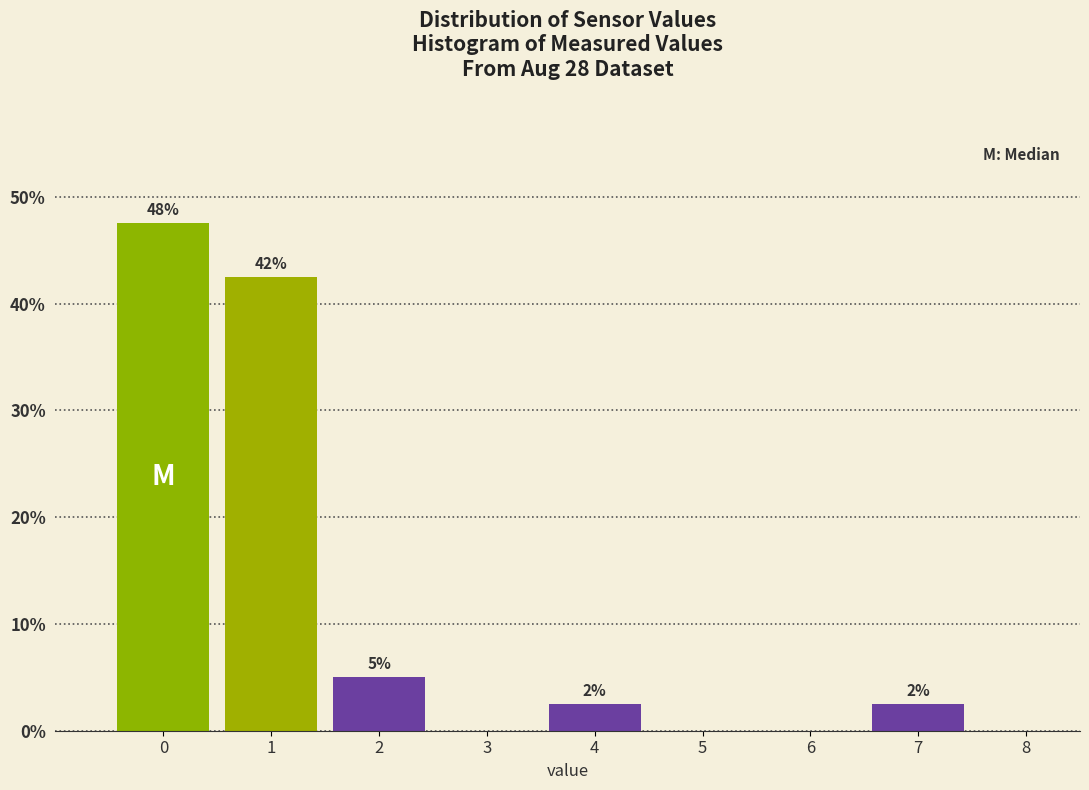

Are the bars horizontal?

No